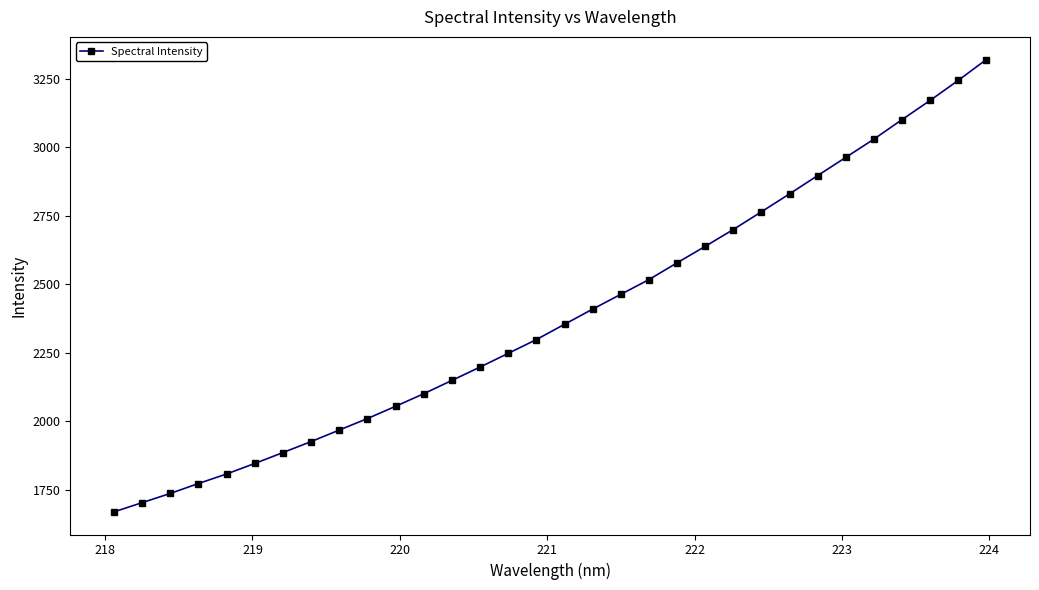

What is the average value?

2385.5